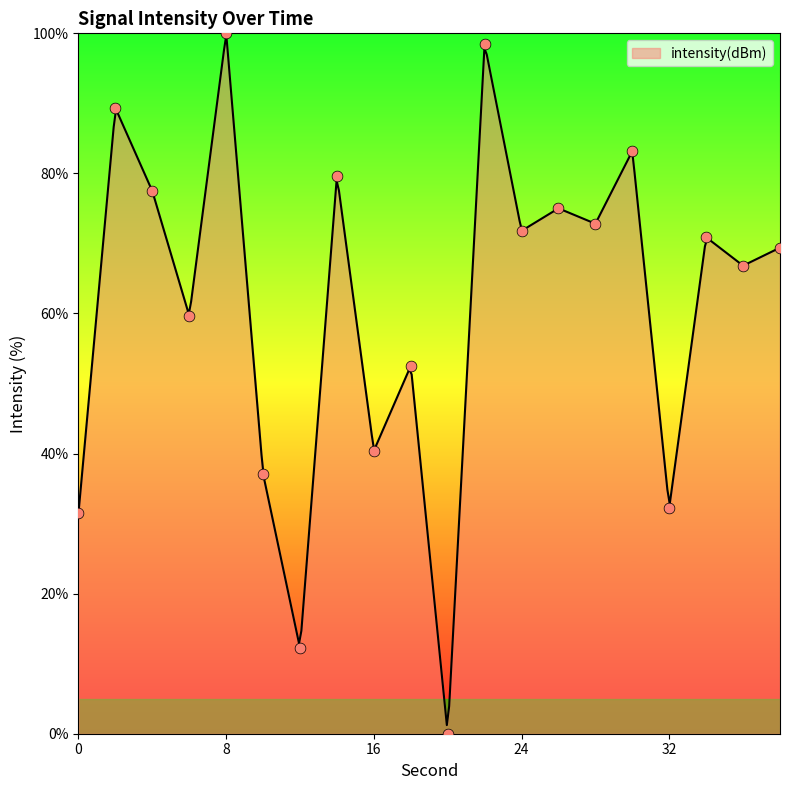

What is the ratio of the value at 38 to the value at 10?

1.9